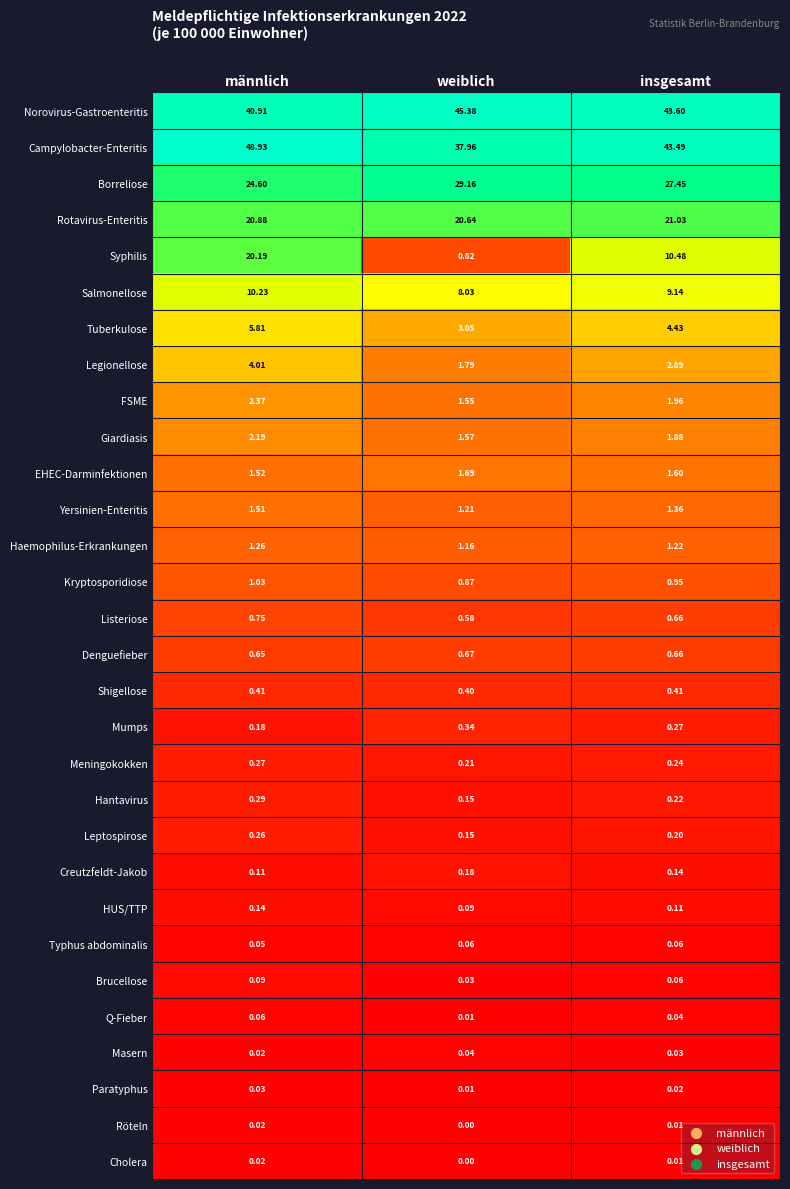

At which category is the sum across all series the highest?

männlich